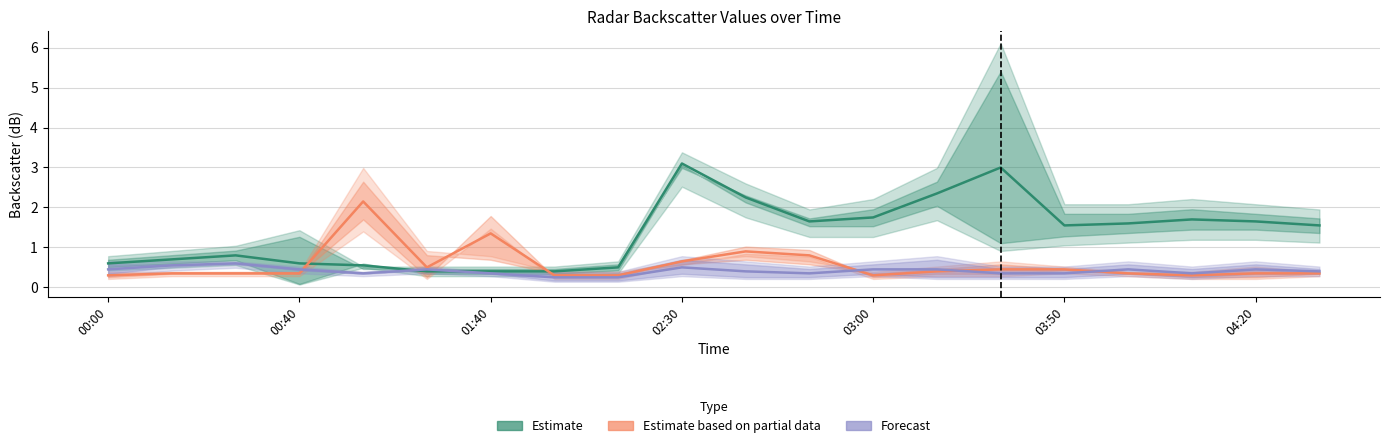

How many data points does each series have?

20